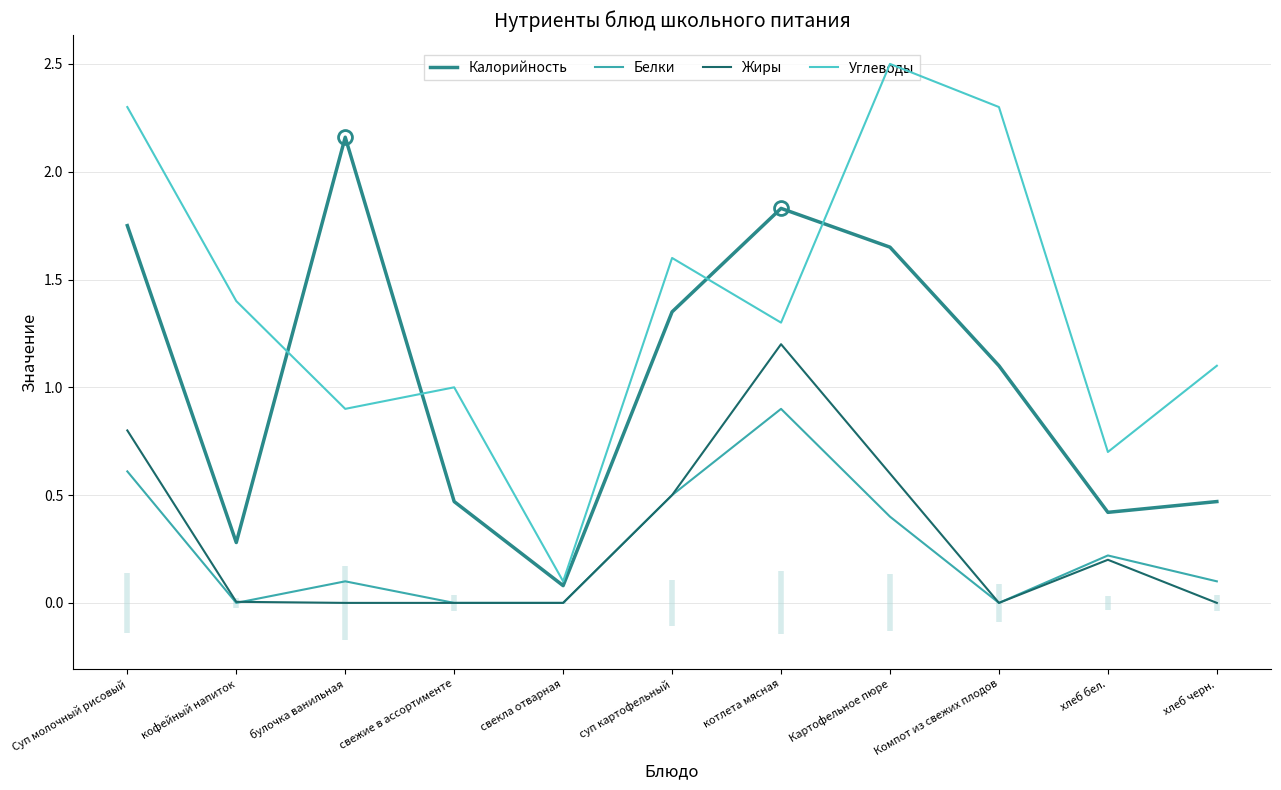

Which category has the lowest value in the Калорийность series?

свекла отварная